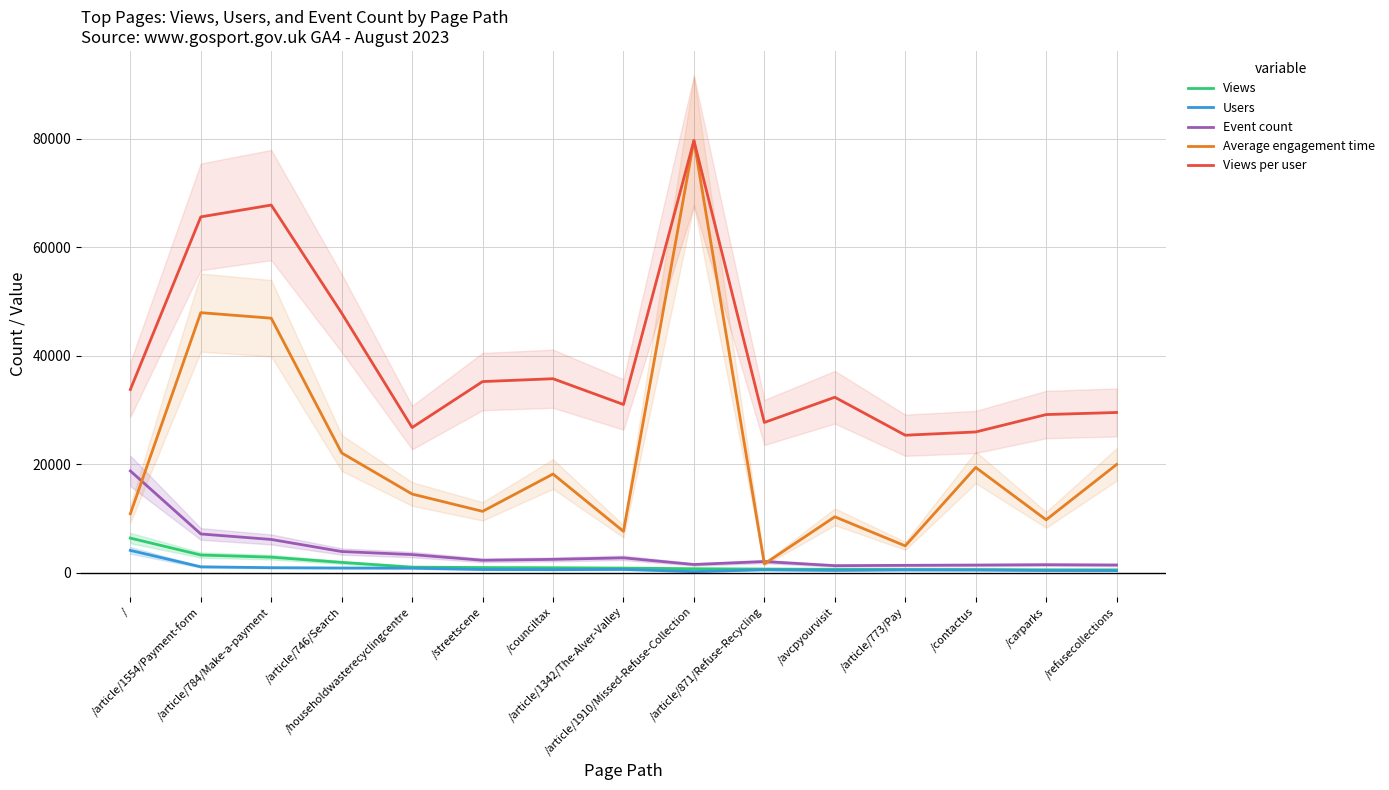

At which category does Average engagement time reach its first local peak?

/article/1554/Payment-form